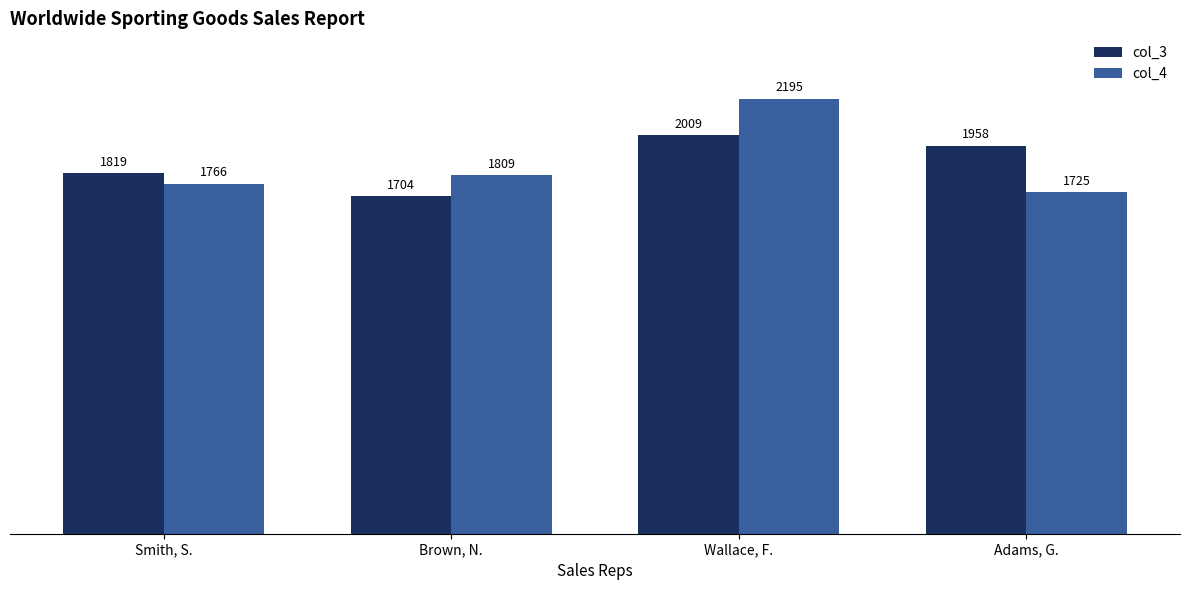

Reading left to right, what are all the values shown in this chart?

col_3: 1819	1704	2009	1958
col_4: 1766	1809	2195	1725